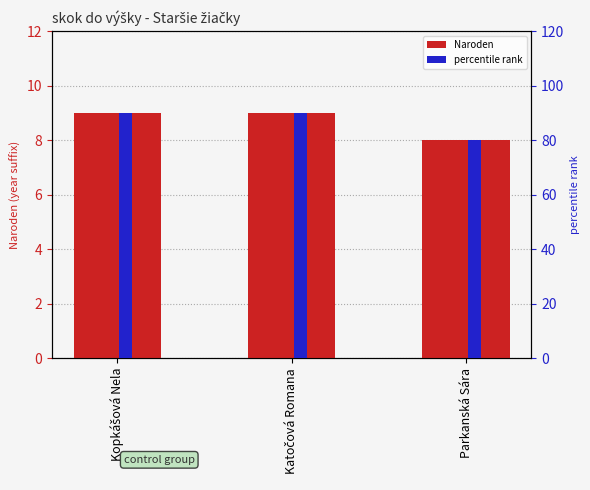

What are all the series names shown in the legend?

Naroden, percentile rank